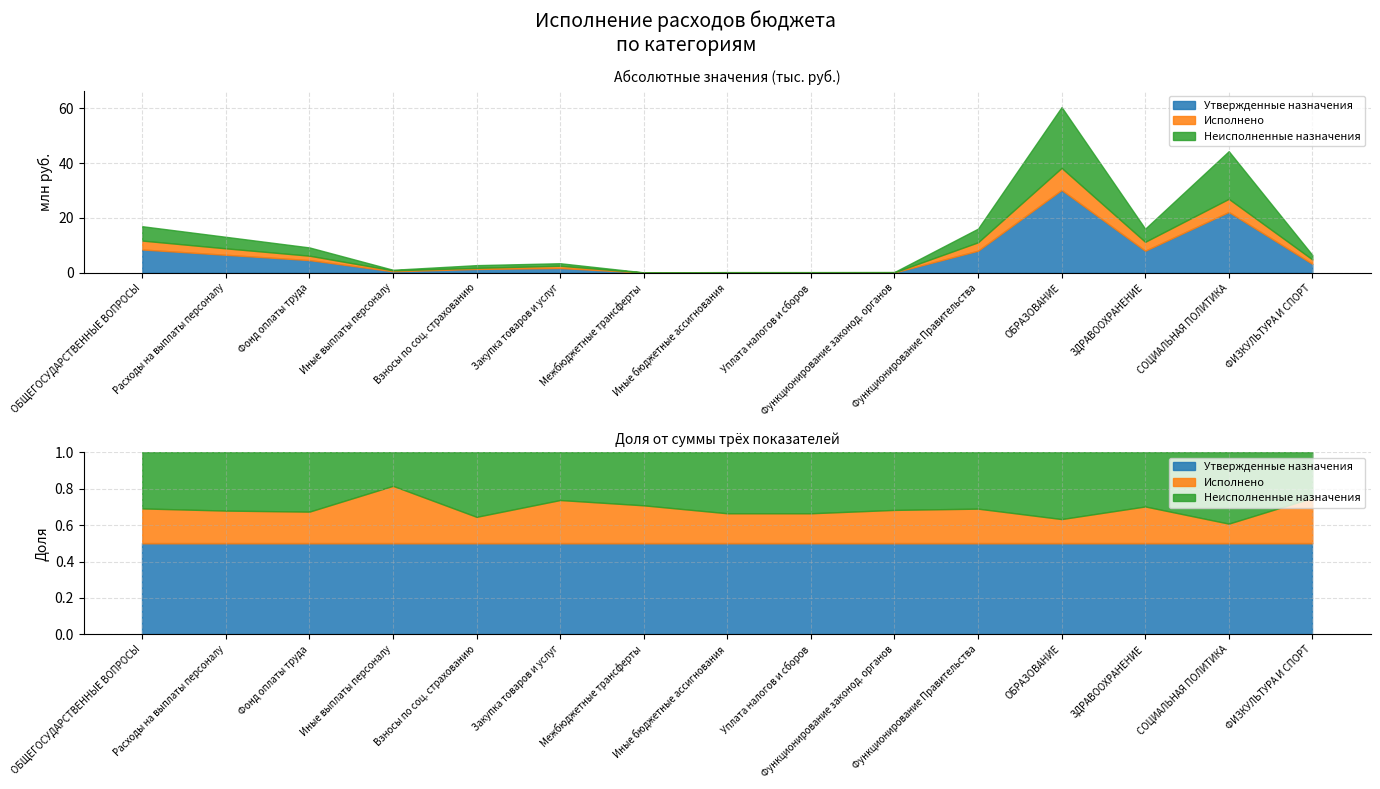

What is the spread (max minus min) of values at 14?

1629358.3